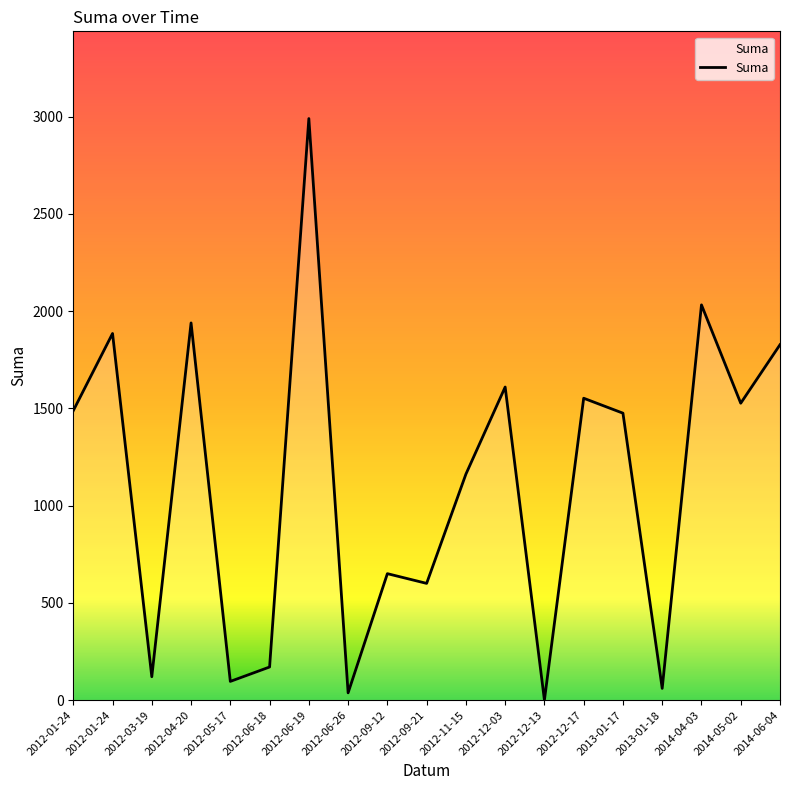

Reading left to right, extract all data points from this chart.

1488.0	1884.8	120.0	1939.2	96.0	170.0	2990.0	37.2	650.0	600.0	1161.6	1609.6	0.0	1552.0	1475.2	60.0	2032.0	1526.4	1827.2